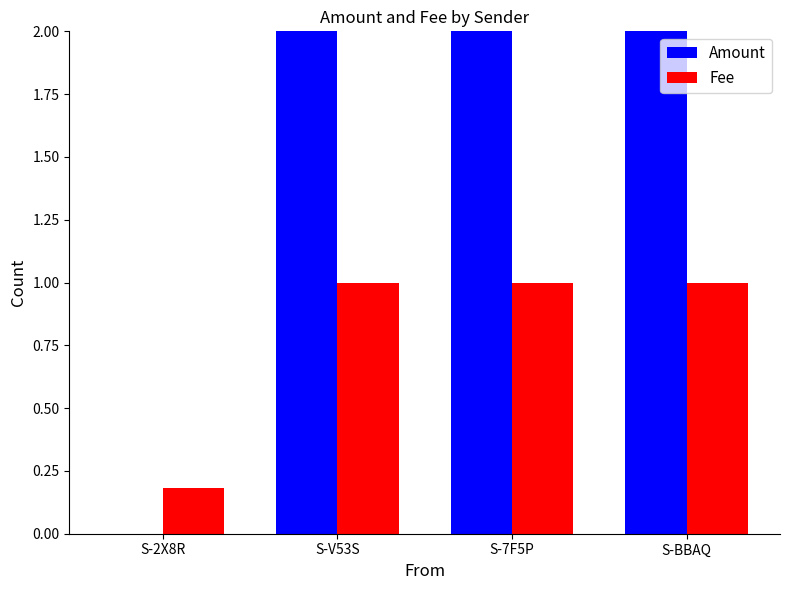

Reading left to right, what are all the values shown in this chart?

Amount: 0.0	3.0	5.0	5.0
Fee: 0.2	1.0	1.0	1.0